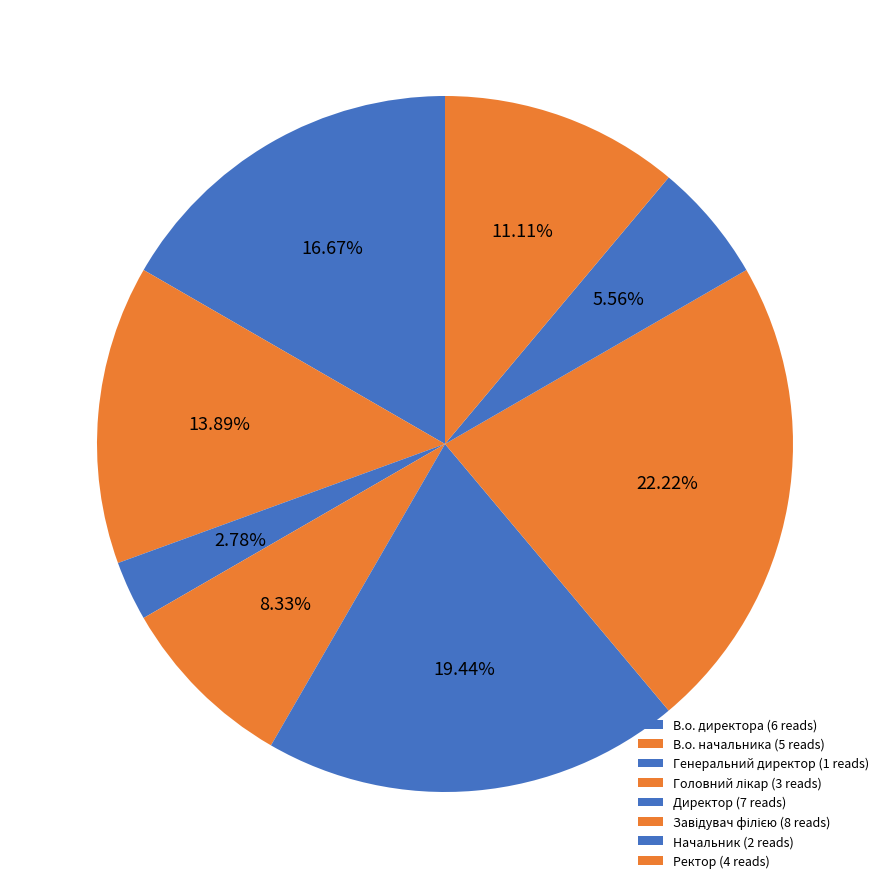

Count the number of slices in the pie.

8